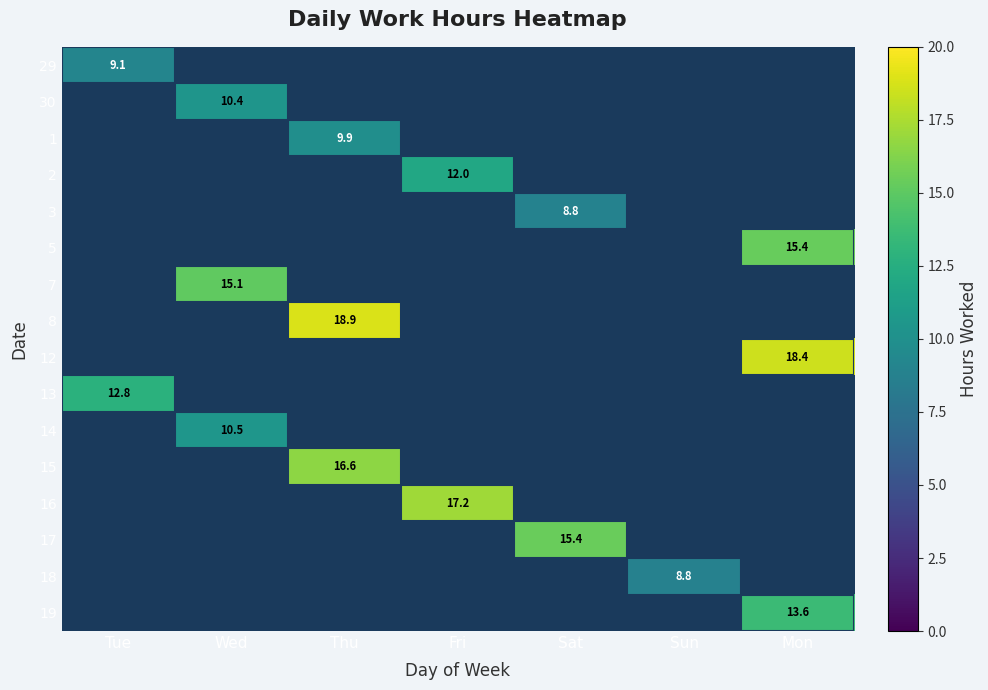

Is it true that 7 equals 8.2 at Wed?

False